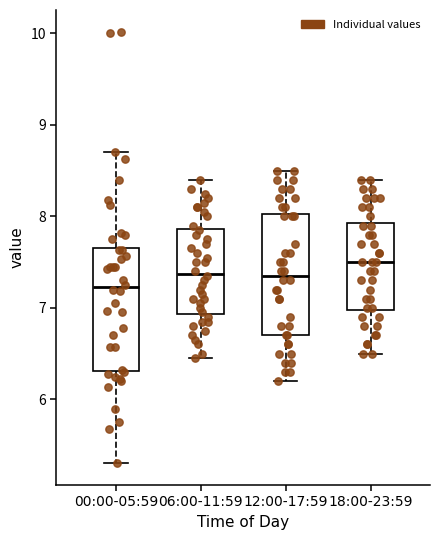

Reading left to right, read every box against the y-axis: the position of its median line, the range the box covers, and the ends of its whiskers. The values are not printed on the chart, so give them approximately, as read against the axis.

00:00-05:59: median 7.2, box 6.3 to 7.7, whiskers 5.3 to 8.7
06:00-11:59: median 7.4, box 6.9 to 7.9, whiskers 6.5 to 8.4
12:00-17:59: median 7.4, box 6.7 to 8.0, whiskers 6.2 to 8.5
18:00-23:59: median 7.5, box 7.0 to 7.9, whiskers 6.5 to 8.4